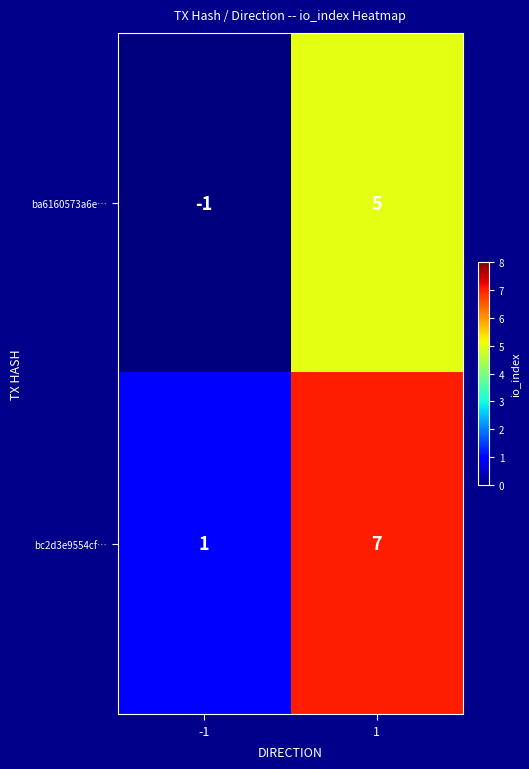

List the series in order of their overall mean, highest first.

bc2d3e9554cf…, ba6160573a6e…